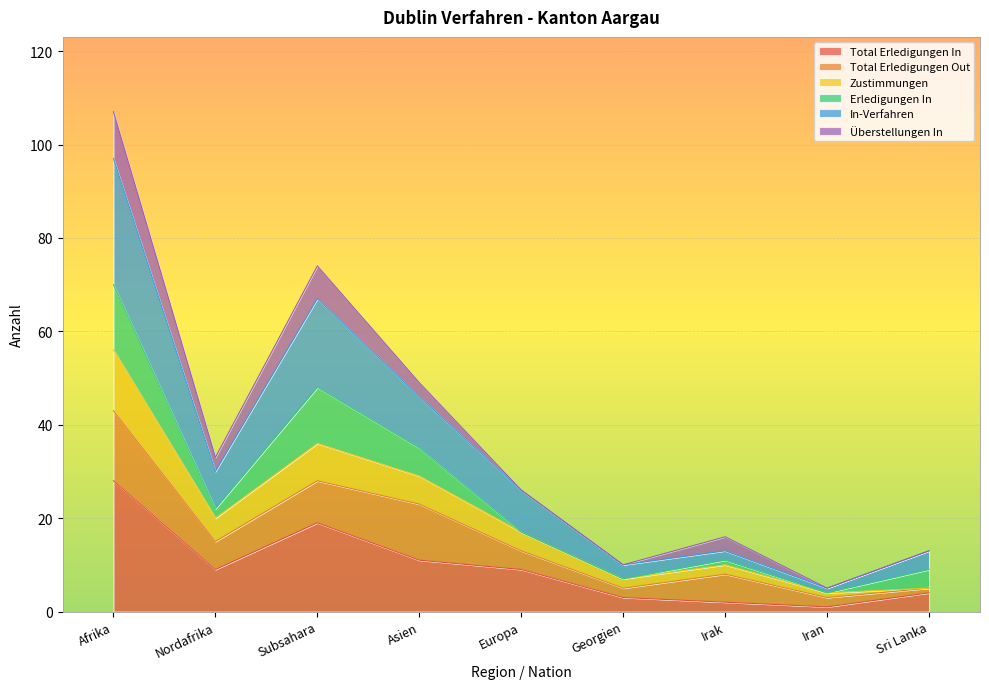

Between Nordafrika and Iran, which series saw the biggest shift?

In-Verfahren